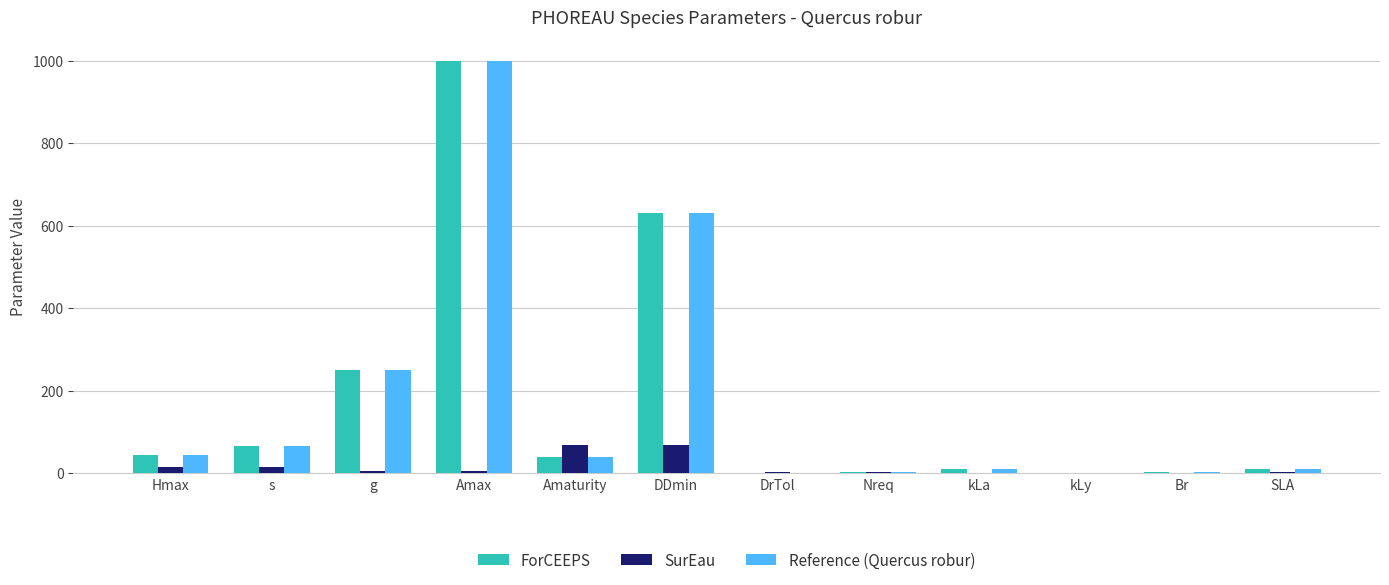

At which label is Reference (Quercus robur) closest to 500?

DDmin